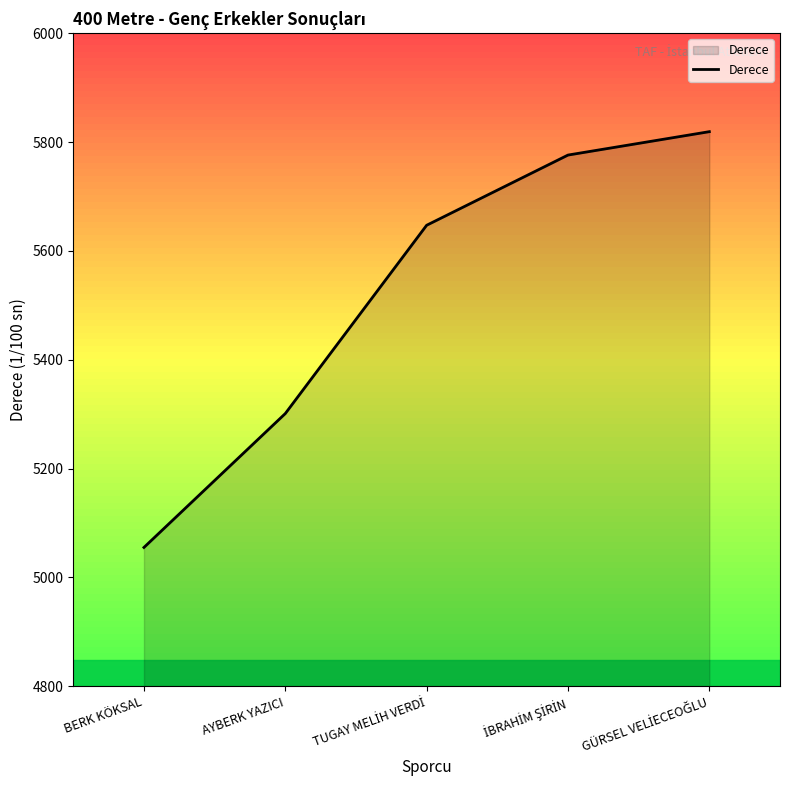

At which label is the value closest to 5437?

AYBERK YAZICI